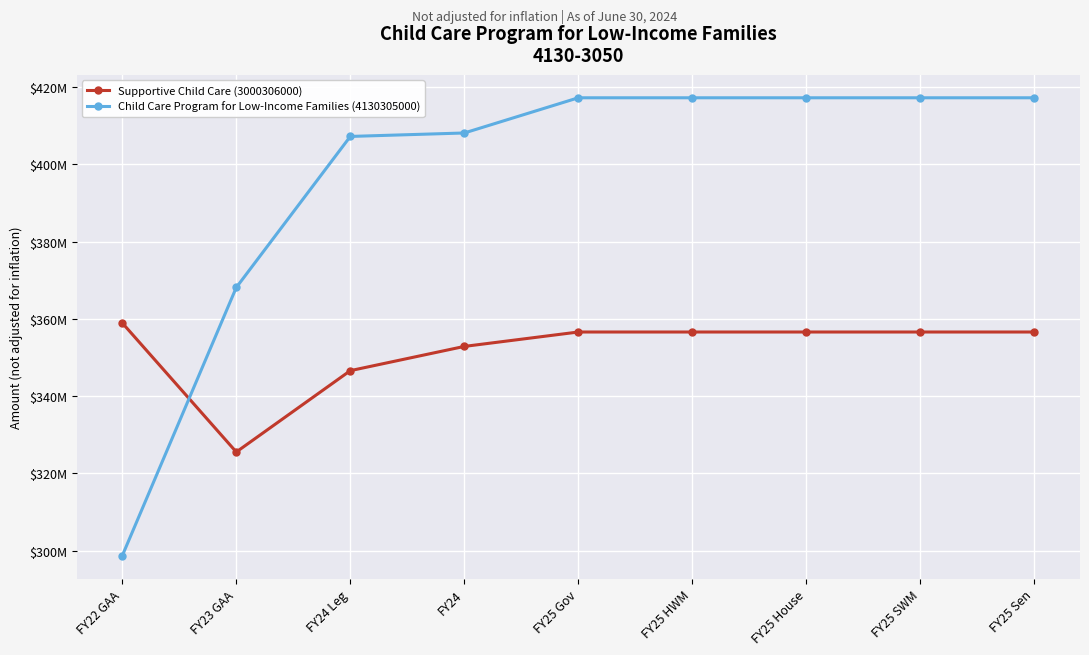

What is the difference between the maximum and minimum values in the Supportive Child Care (3000306000) series?

33387479